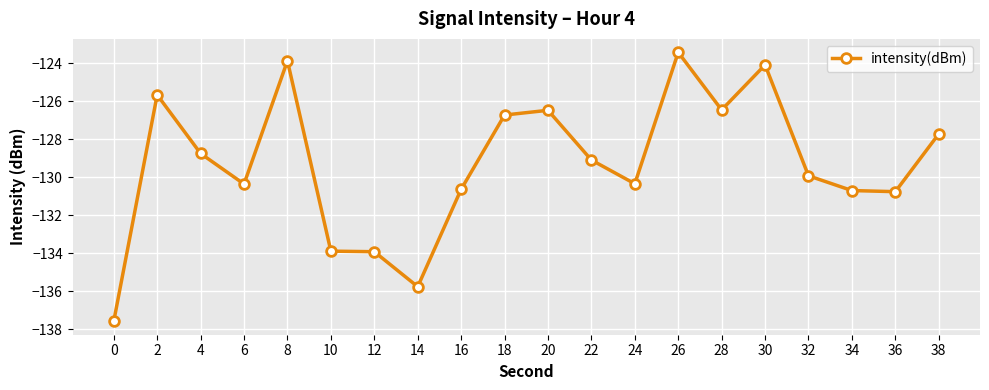

The value at 34 is -130.7. True or false?

True